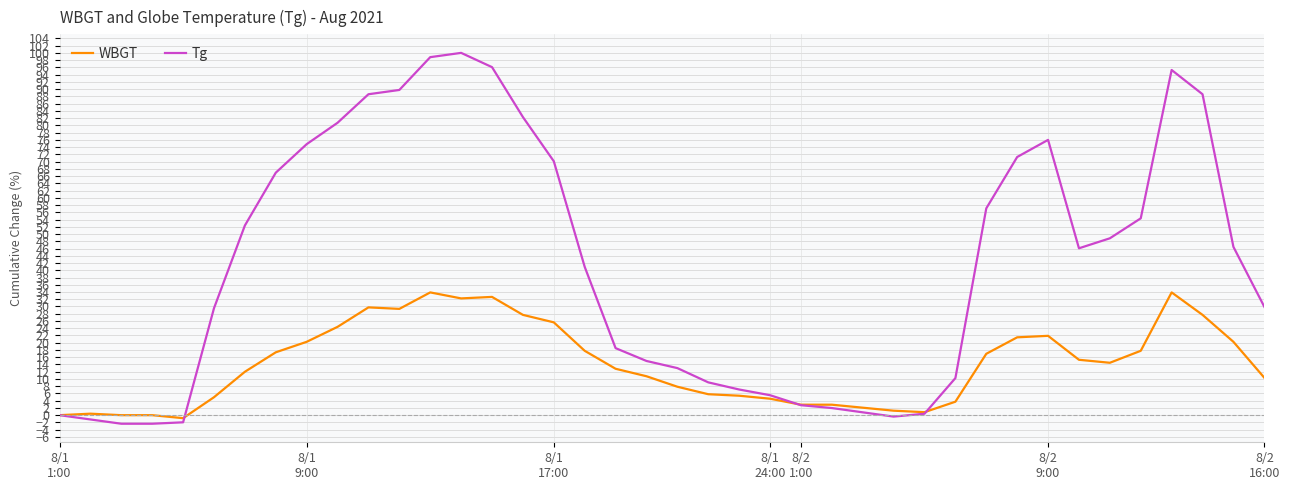

Which series has the widest spread of values?

Tg